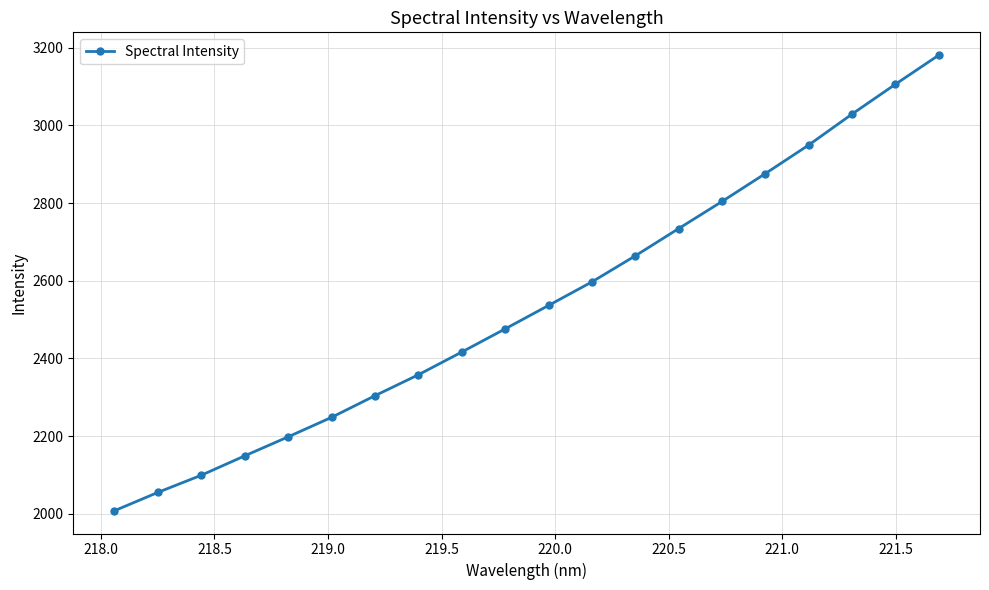

What is the difference between the second highest and minimum values?

1098.0